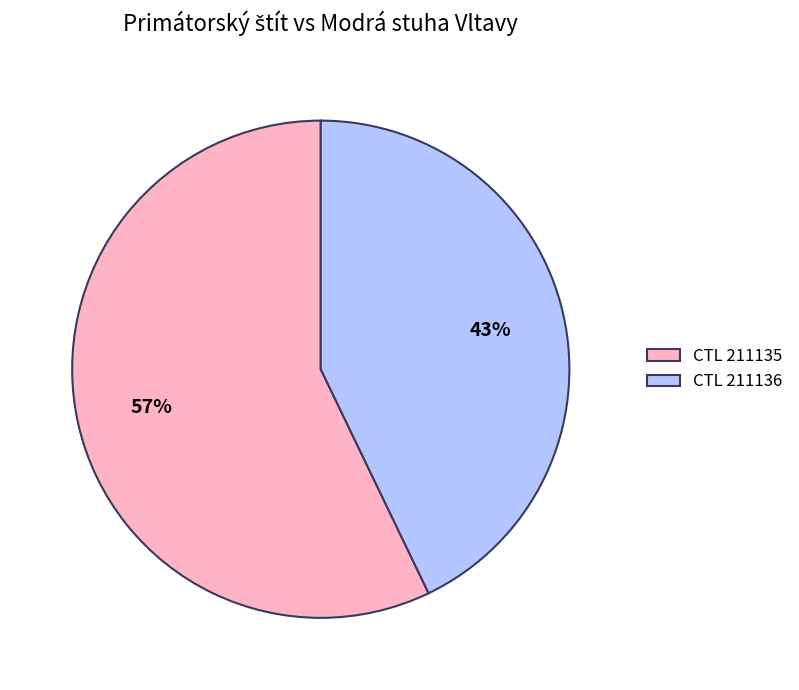

Count the number of slices in the pie.

2